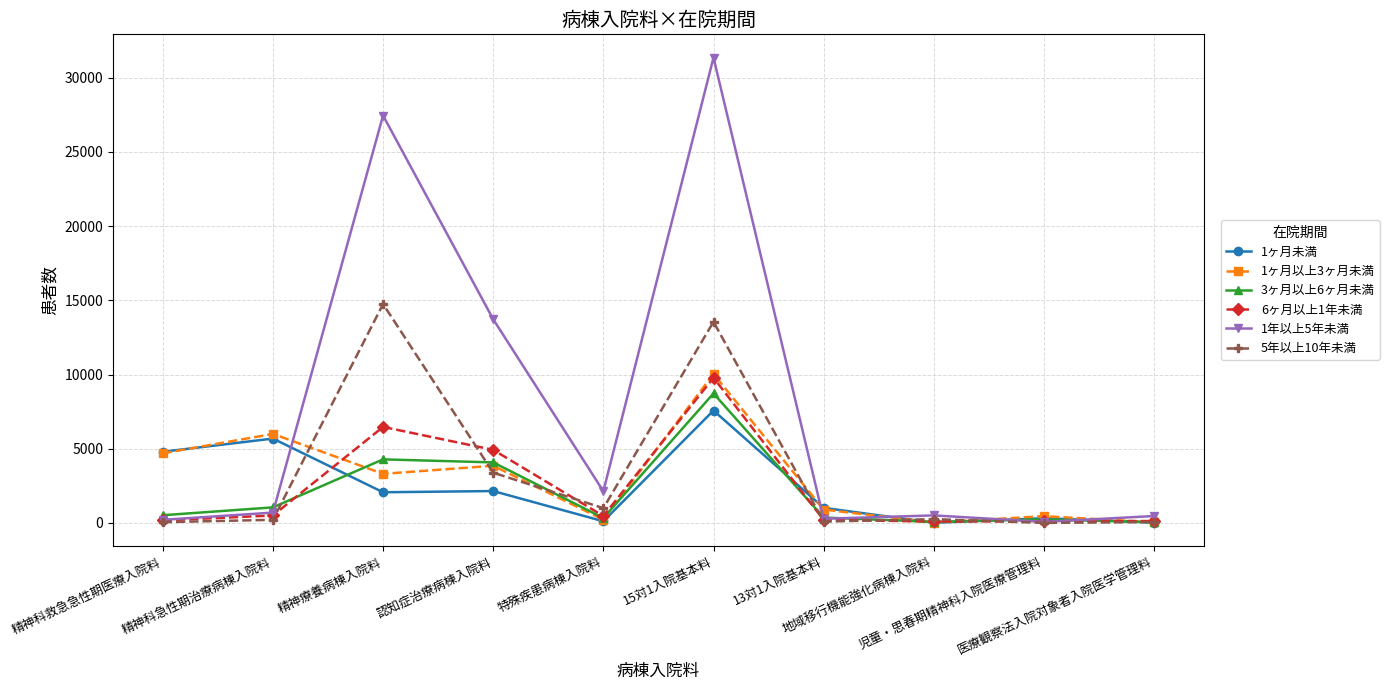

Does the chart have visible grid lines?

Yes